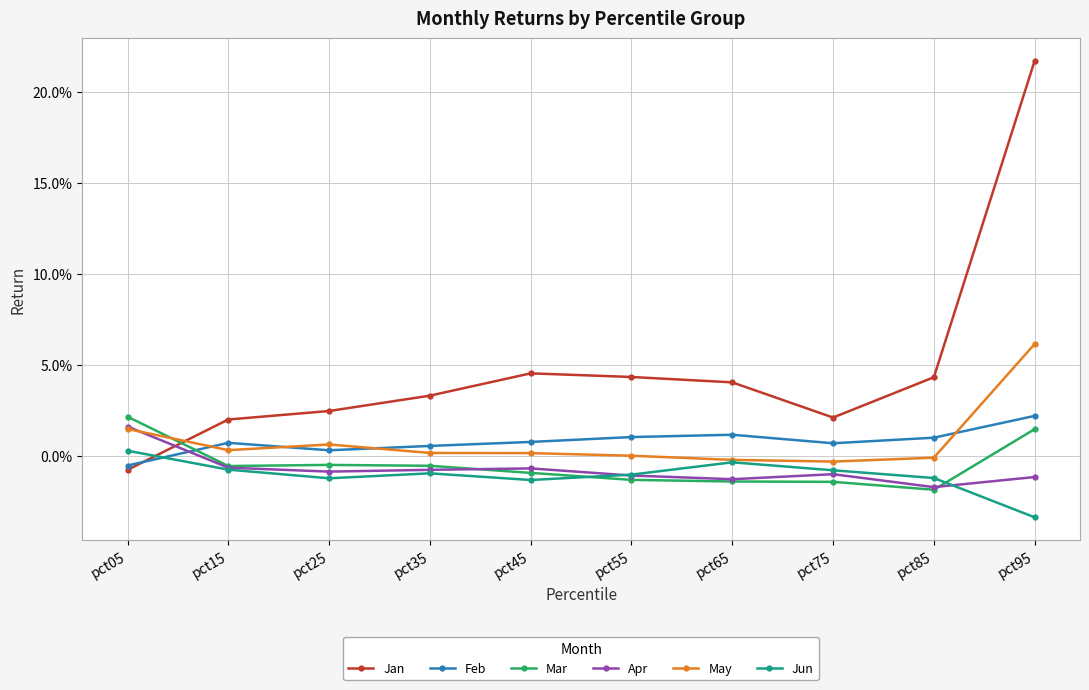

Is this an area chart (filled region under the line)?

No